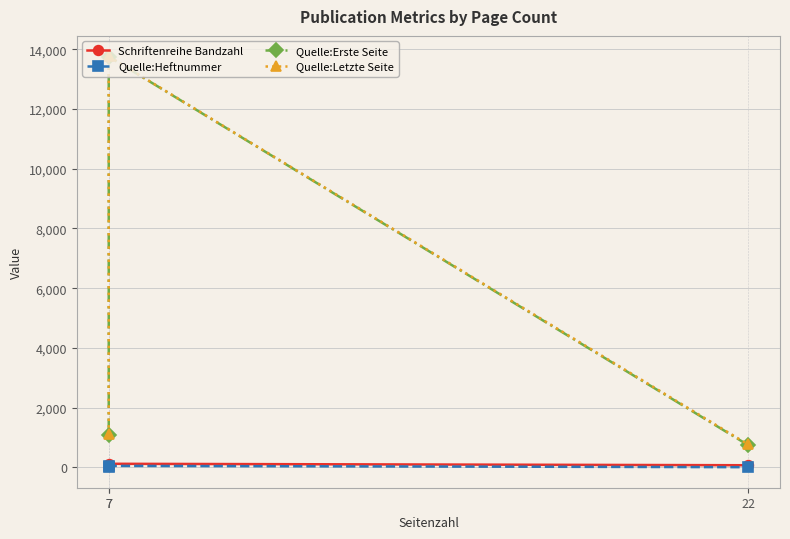

List the labels in order of Quelle:Heftnummer value, largest first.

7, 7, 22